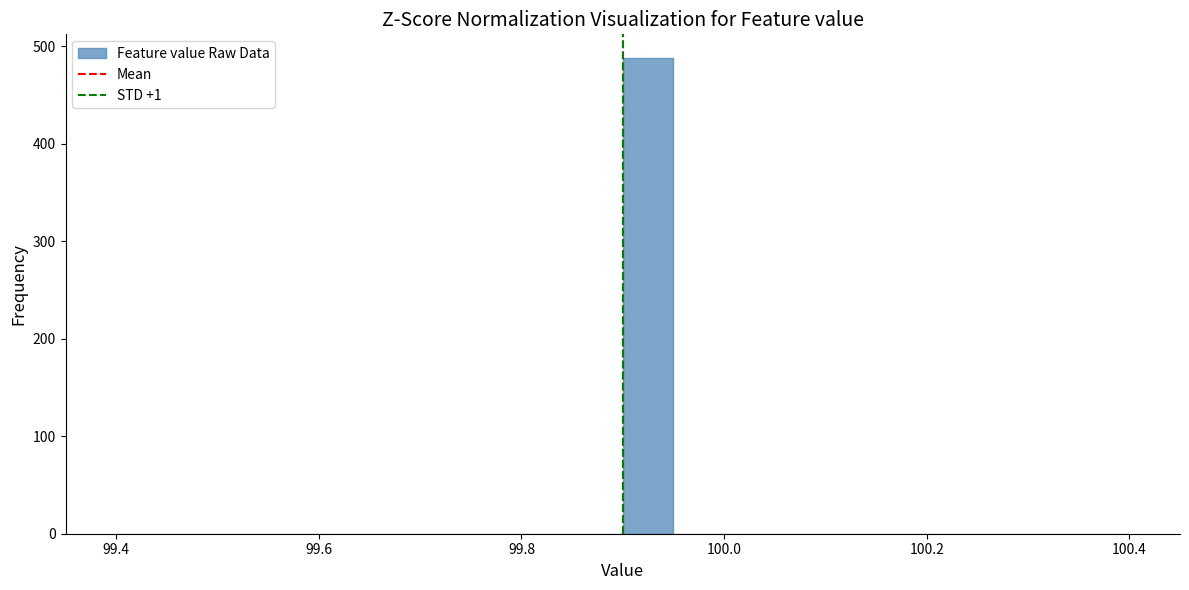

Read against the x-axis, roughly where is the centre of the tallest bar?

99.92